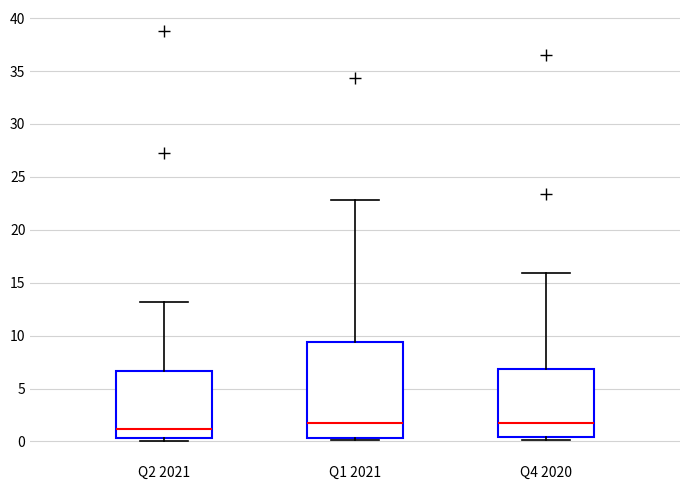

Reading left to right, read every box against the y-axis: the position of its median line, the range the box covers, and the ends of its whiskers. The values are not printed on the chart, so give them approximately, as read against the axis.

Q2 2021: median 1.0, box 0.5 to 6.5, whiskers 0.0 to 13.0
Q1 2021: median 2.0, box 0.5 to 9.5, whiskers 0.0 to 23.0
Q4 2020: median 1.5, box 0.5 to 7.0, whiskers 0.0 to 16.0